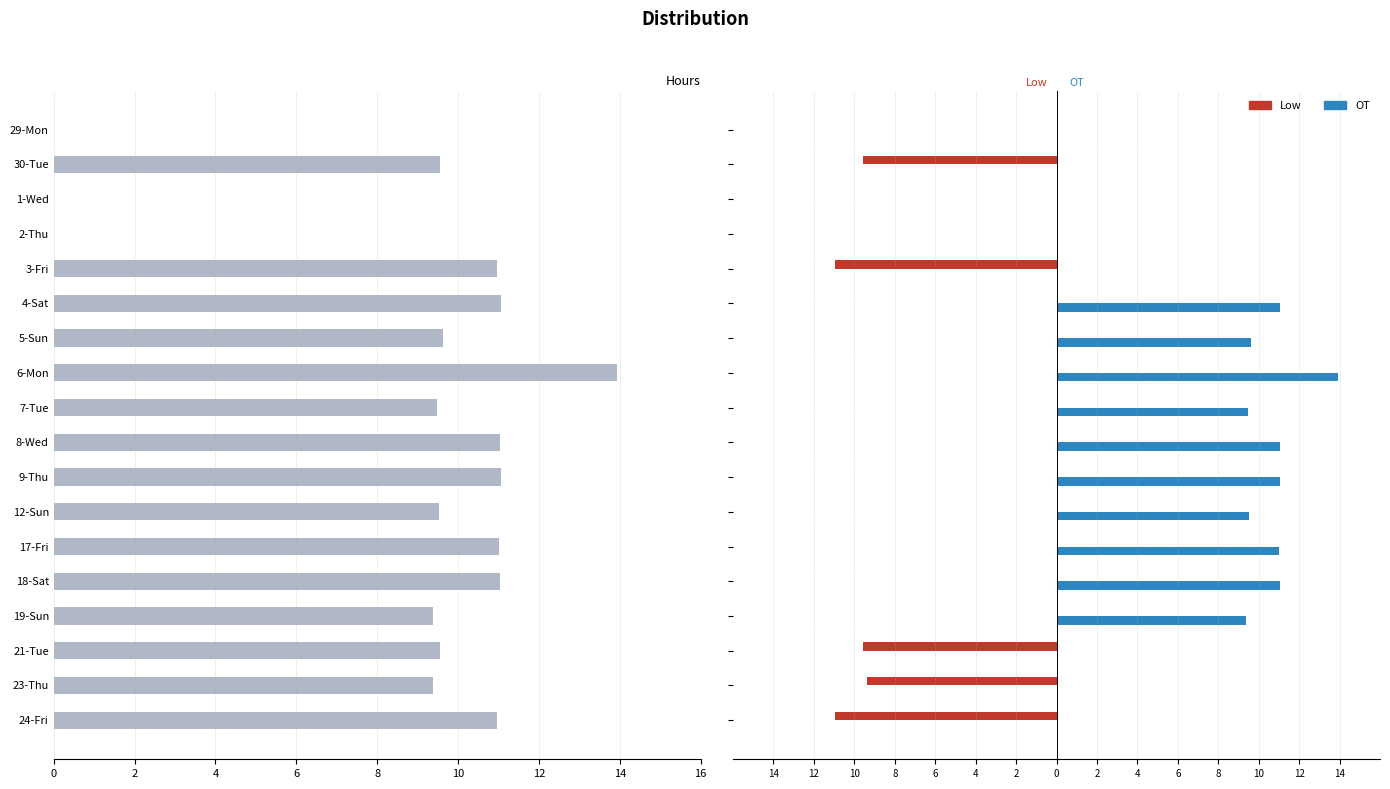

Are the bars grouped side by side (vs. stacked)?

Yes